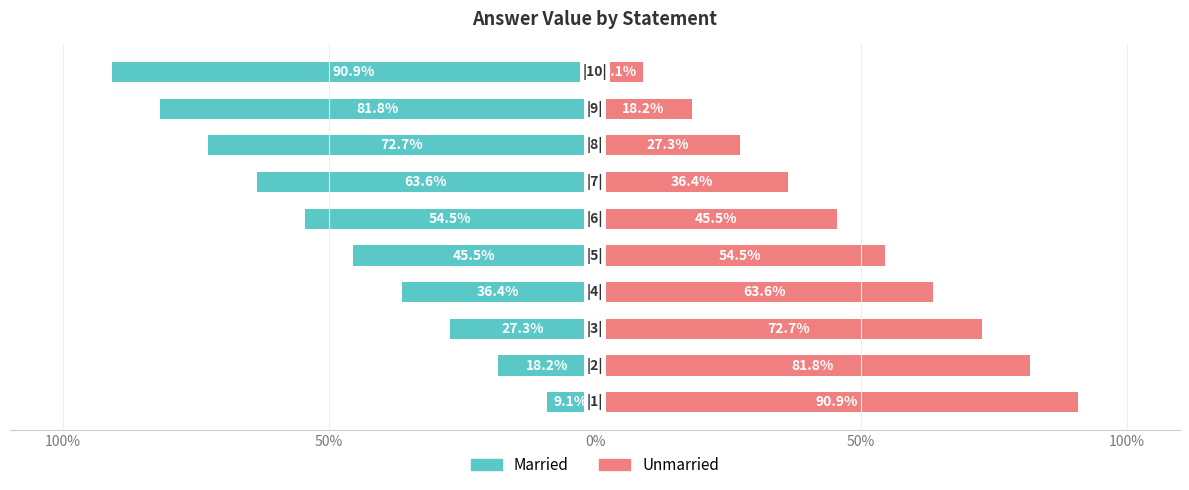

Which series has the widest spread of values?

Married